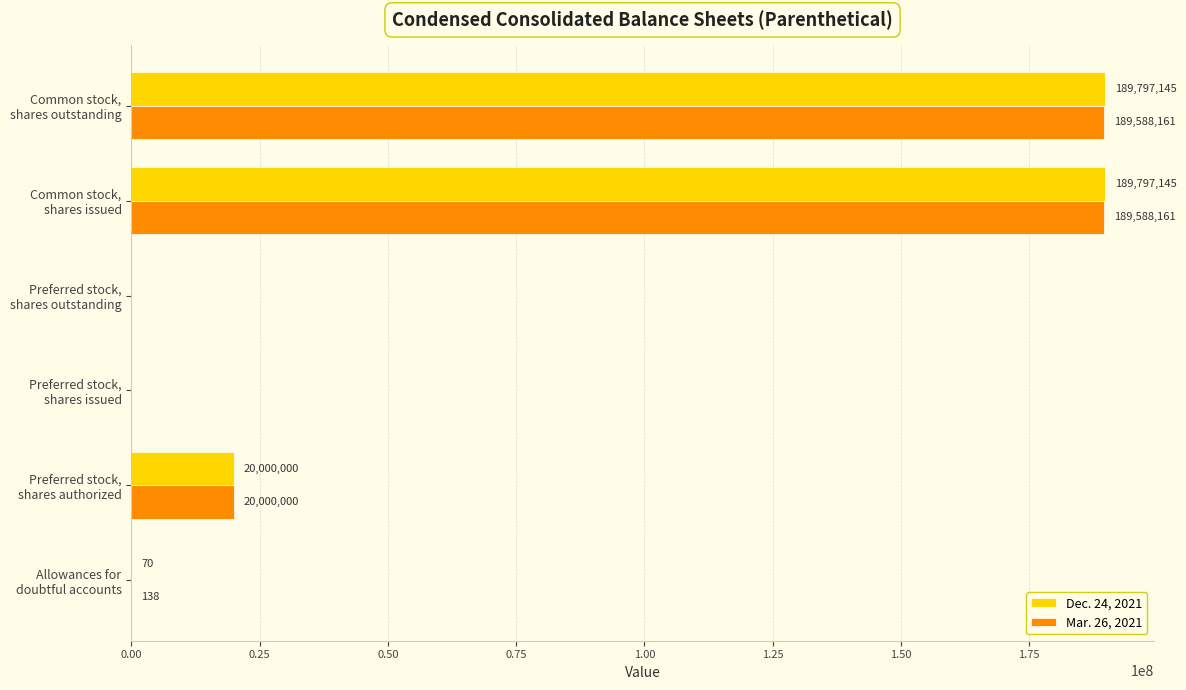

What is the sum of all Dec. 24, 2021 values?

399594360